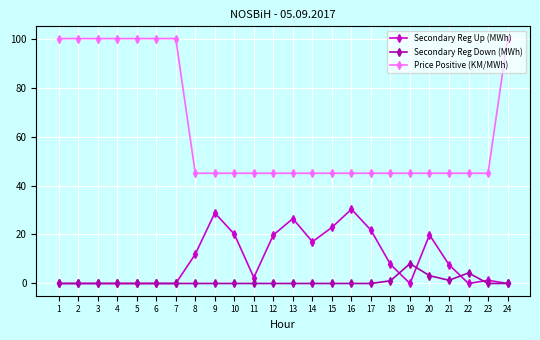

What is the total value across all series at 23?

46.3